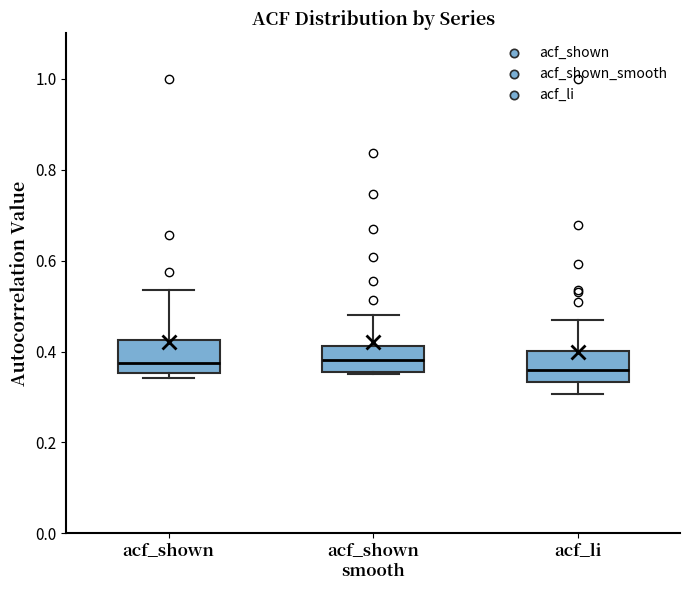

Where is the upper edge of the box for acf_li on the y-axis? The values are not printed on the chart, so give them approximately, as read against the axis.

0.40